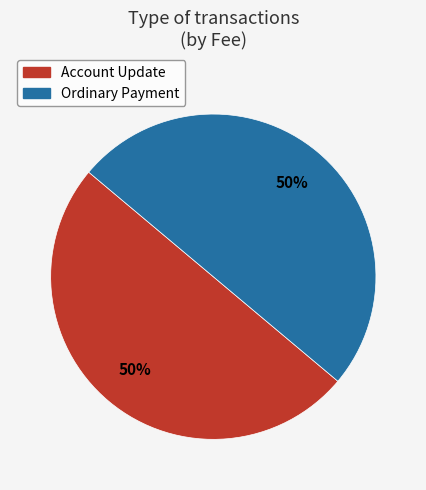

To the nearest percent, what is the combined percentage of Account Update and Ordinary Payment?

100%